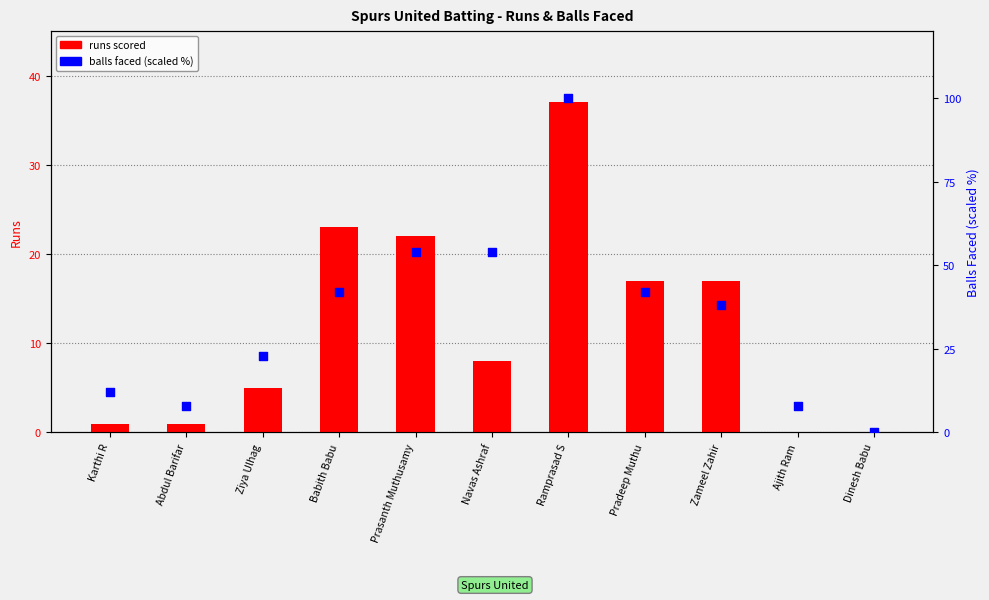

What is the total value across all series at Ziya Ulhag?

28